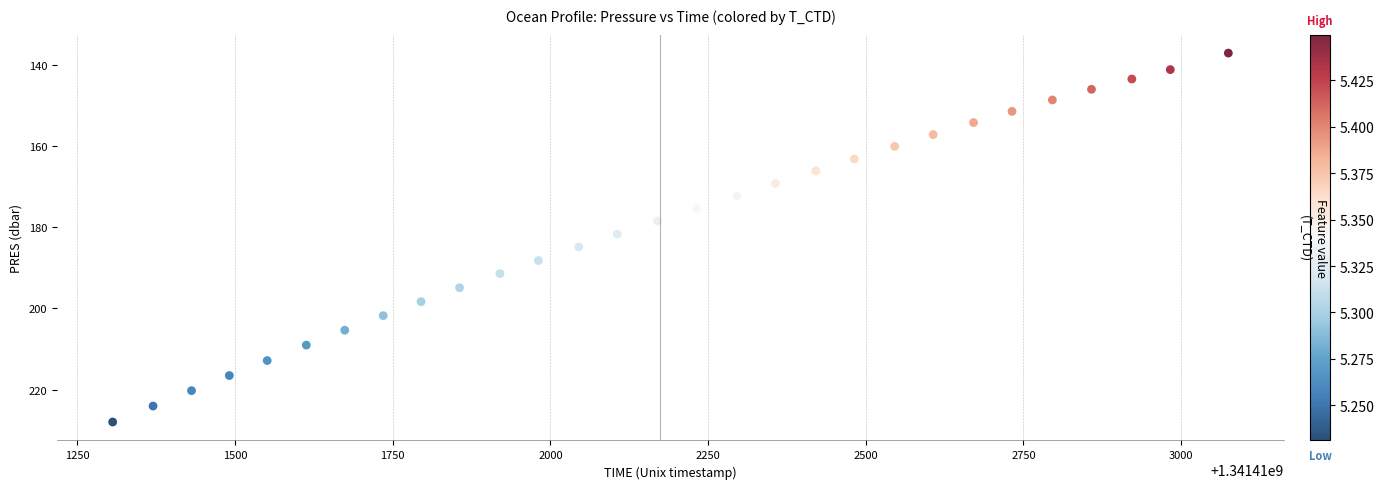

What is the range of X values (max minus min)?

1769.0